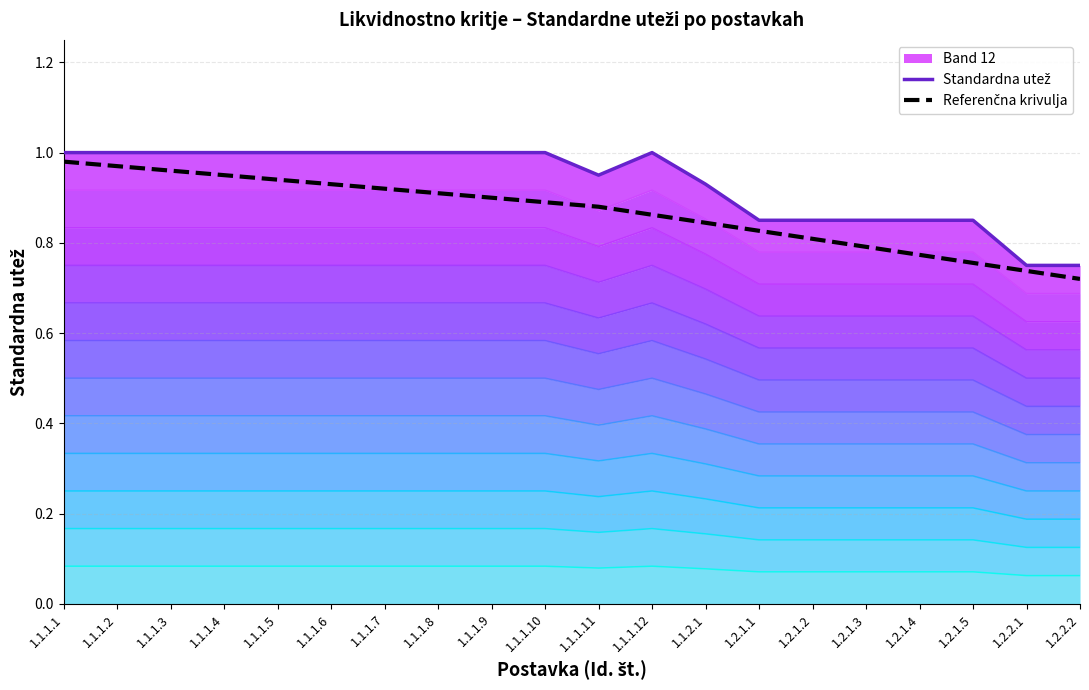

What is the difference between the maximum and minimum values?

0.1